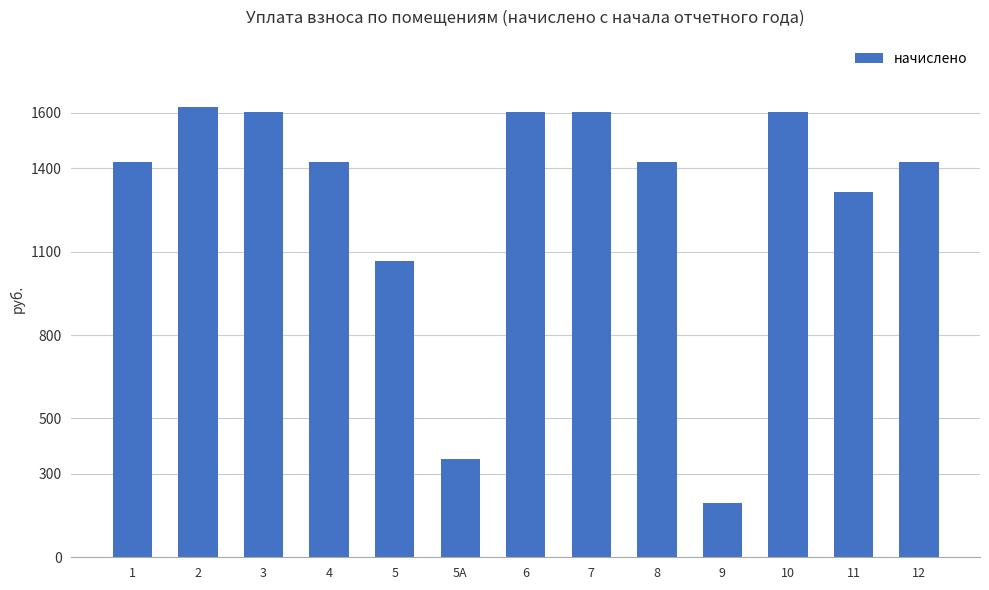

Is it true that the value at 9 is 196.3?

True